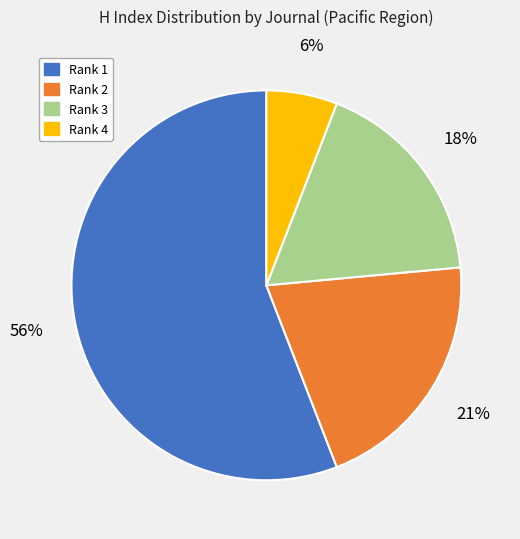

Is the sum of Rank 4 and Rank 1 greater than half?

Yes